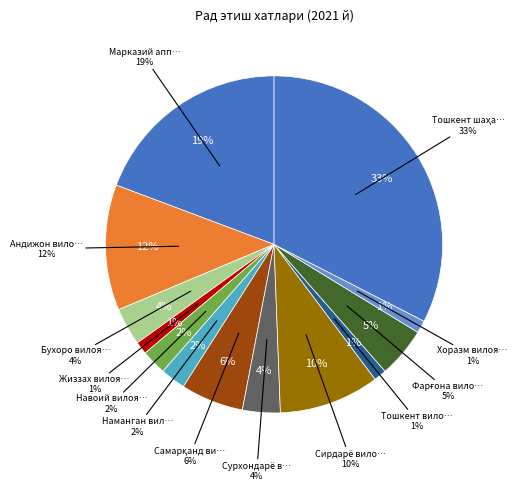

Approximately how many times larger is the value at Марказий аппарат compared to Навоий вилояти?

8.0